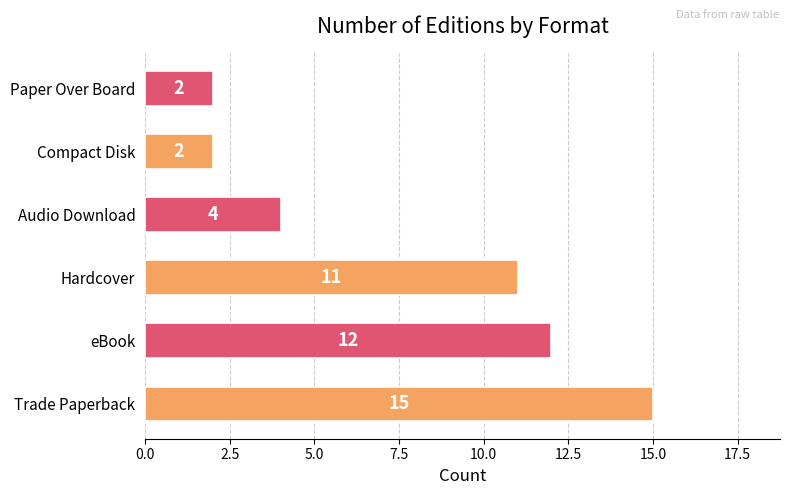

What is the change in value from eBook to Compact Disk?

-10